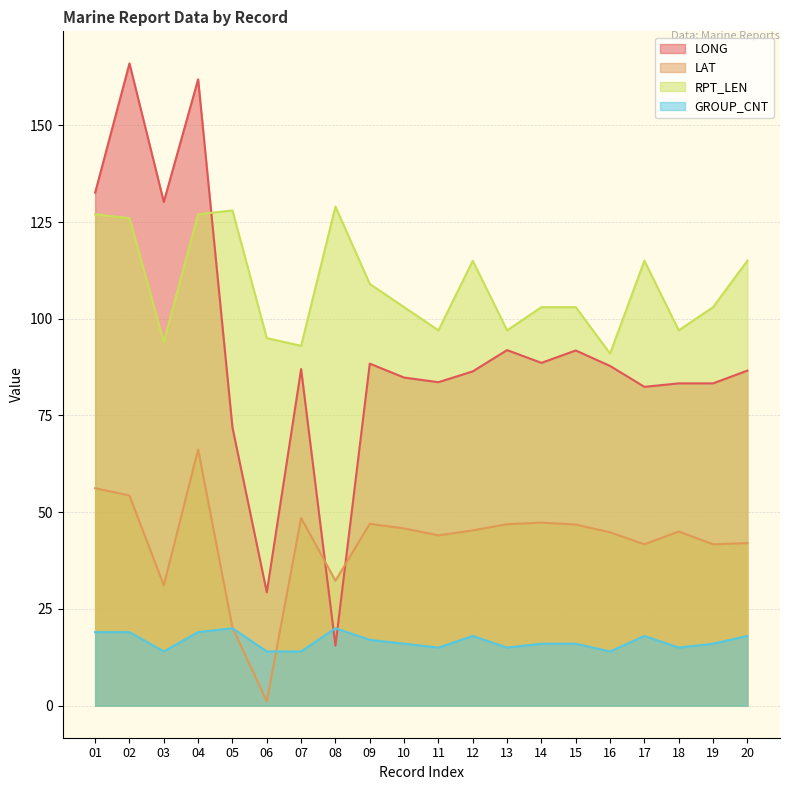

Which series has the largest total across all categories?

RPT_LEN